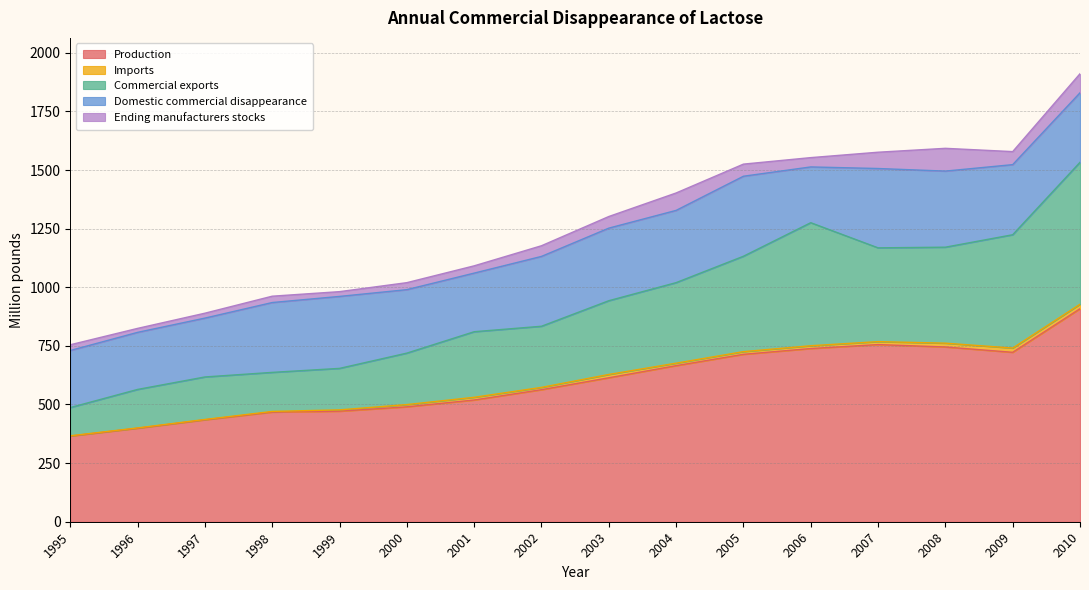

Reading left to right, list all the values displayed in this chart.

Production: 1995=365.3	1996=398.8	1997=434.7	1998=467.6	1999=471.4	2000=490.1	2001=519.2	2002=563.1	2003=614.0	2004=665.6	2005=714.0	2006=738.7	2007=755.5	2008=745.3	2009=722.6	2010=908.4
Imports: 1995=1.2	1996=1.3	1997=1.5	1998=2.8	1999=5.7	2000=9.6	2001=11.6	2002=9.9	2003=14.1	2004=10.6	2005=11.5	2006=11.9	2007=12.6	2008=16.2	2009=18.1	2010=19.1
Commercial exports: 1995=120.4	1996=164.1	1997=181.2	1998=166.5	1999=176.9	2000=219.5	2001=279.6	2002=260.6	2003=314.5	2004=343.5	2005=406.8	2006=524.7	2007=400.0	2008=409.4	2009=483.3	2010=605.3
Domestic commercial disappearance: 1995=243.4	1996=243.4	1997=251.0	1998=297.9	1999=306.9	2000=270.7	2001=249.9	2002=297.9	2003=309.5	2004=308.1	2005=341.2	2006=237.9	2007=338.3	2008=324.5	2009=299.0	2010=296.5
Ending manufacturers stocks: 1995=24.4	1996=17.0	1997=20.9	1998=27.1	1999=20.4	2000=29.9	2001=31.1	2002=45.5	2003=49.5	2004=74.3	2005=51.7	2006=39.7	2007=69.5	2008=97.1	2009=55.6	2010=81.3